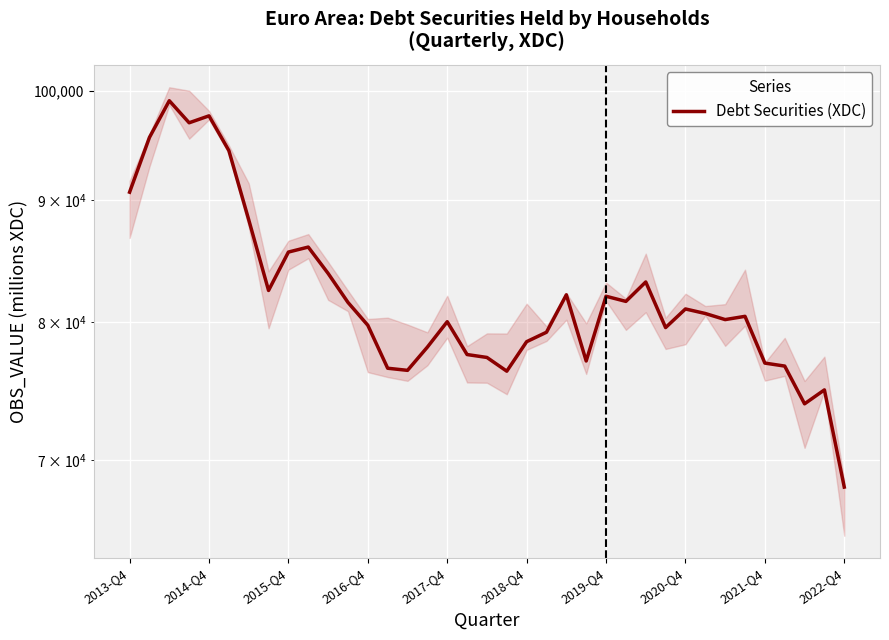

How many lines are shown in the chart?

1